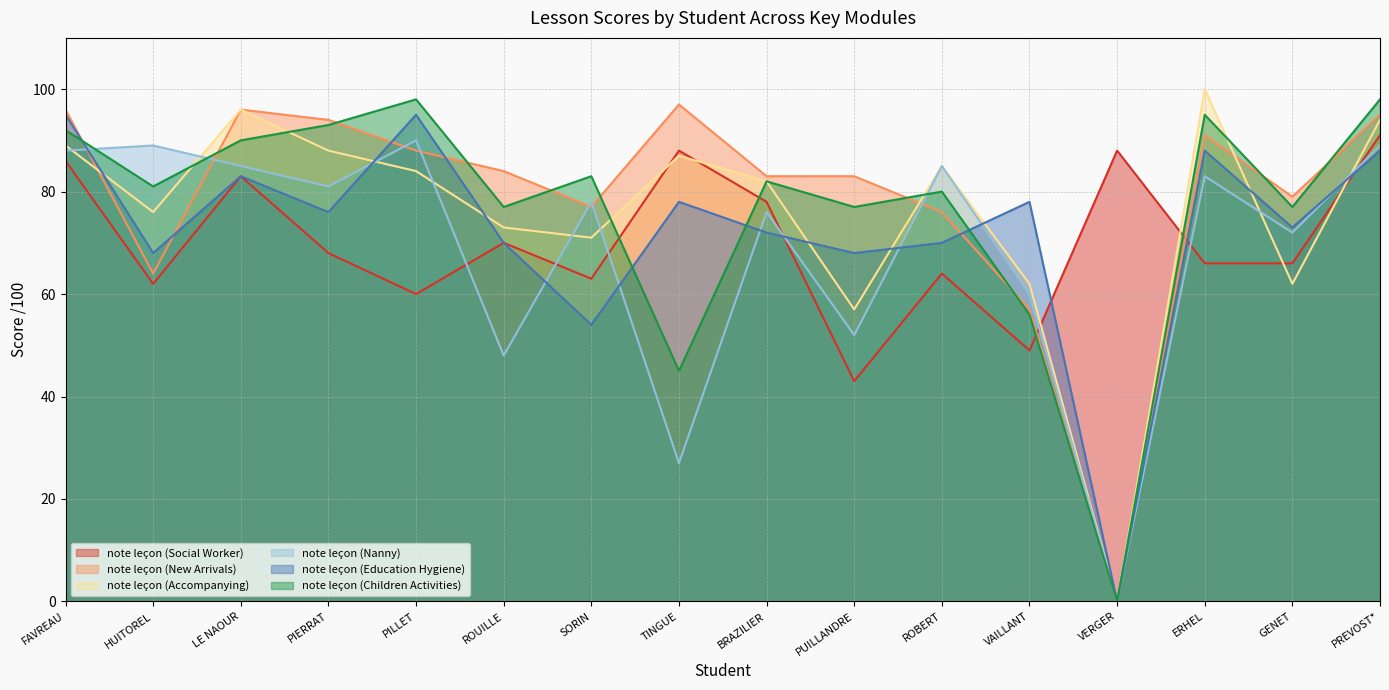

List the labels in order of note leçon (Children Activities) value, smallest first.

VERGER, TINGUE, VAILLANT, ROUILLE, PUILLANDRE, GENET, ROBERT, HUITOREL, BRAZILIER, SORIN, LE NAOUR, FAVREAU, PIERRAT, ERHEL, PILLET, PREVOST*